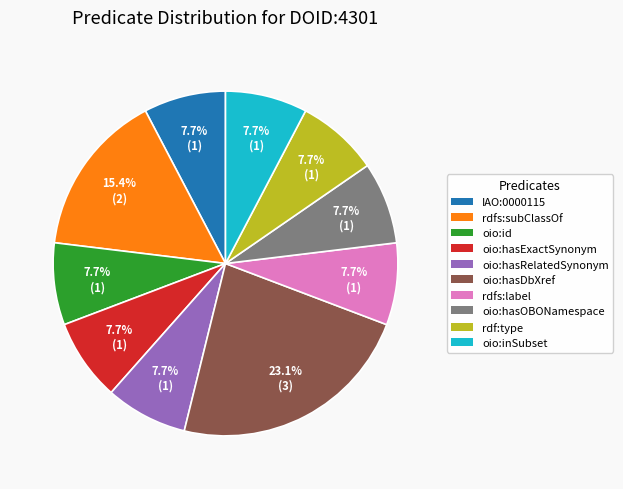

Is it true that rdf:type is 18% of the pie?

False